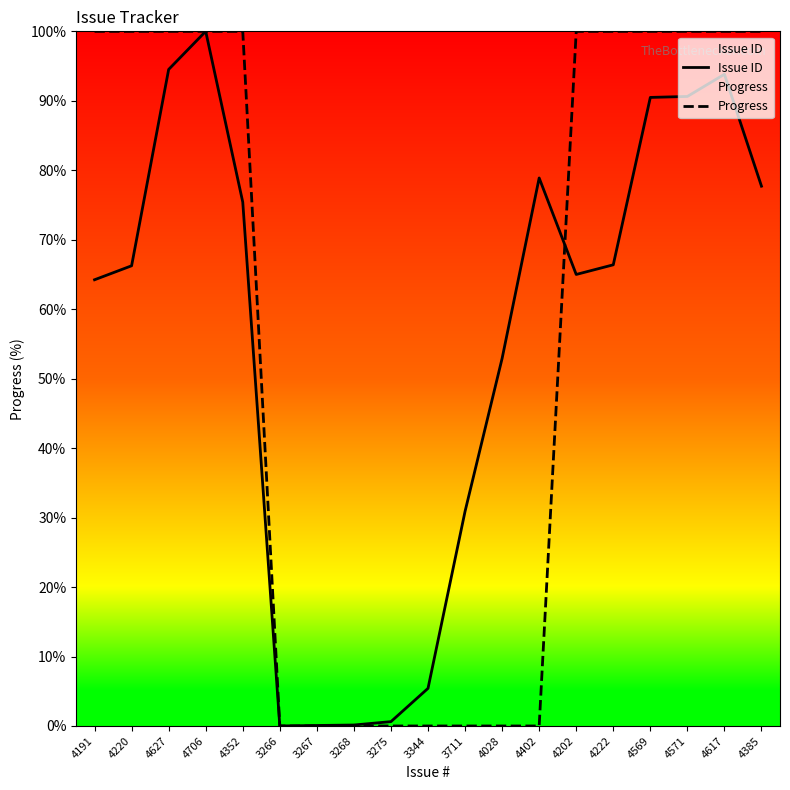

What is the label of the 18th point from the right?

4220